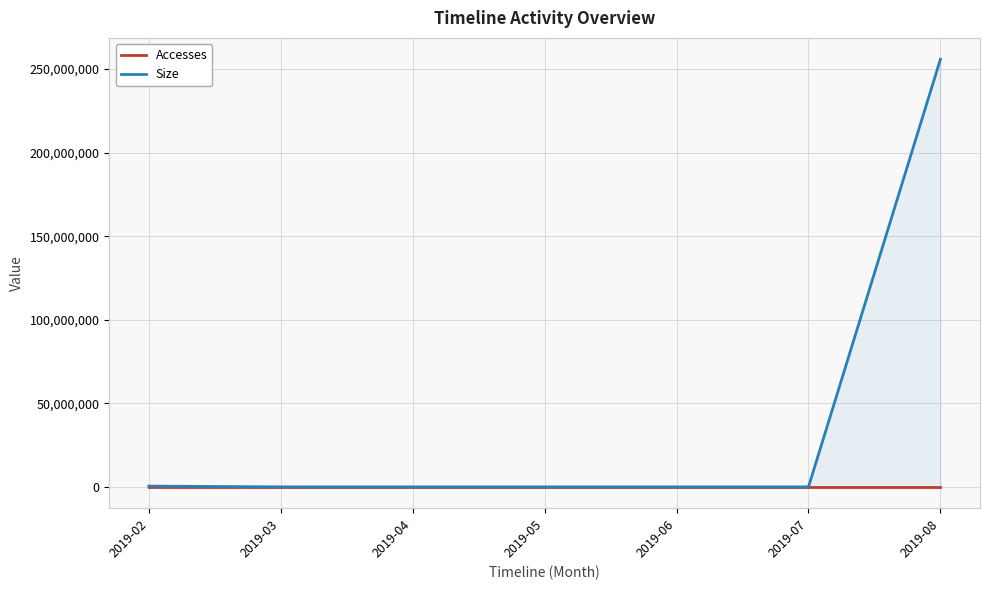

At which label does Accesses reach its minimum?

2019-03